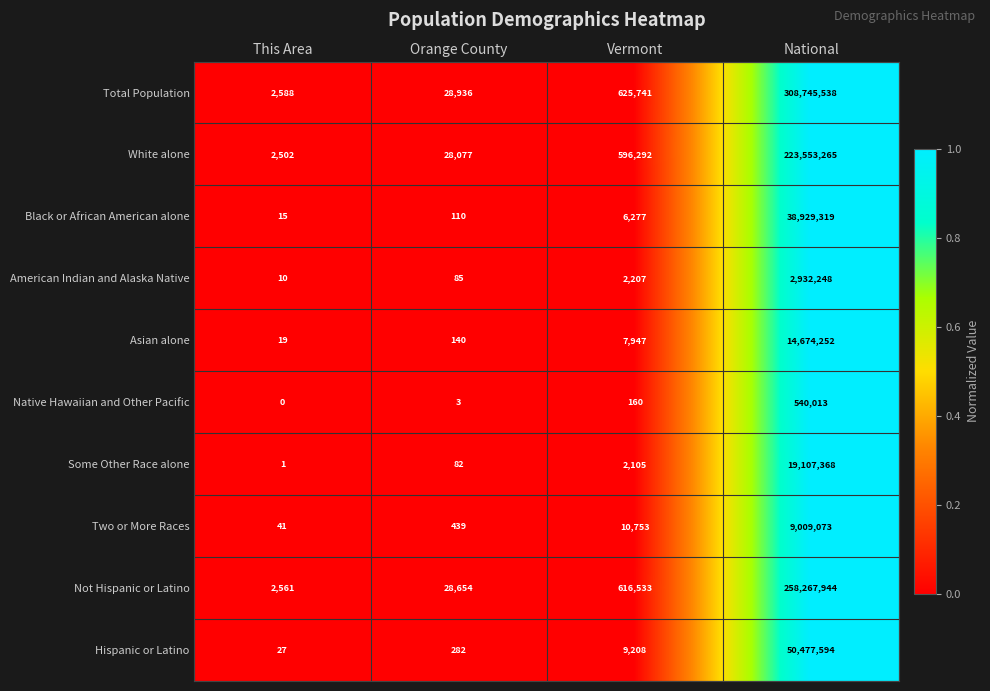

Which series has the largest range (max minus min)?

Total Population